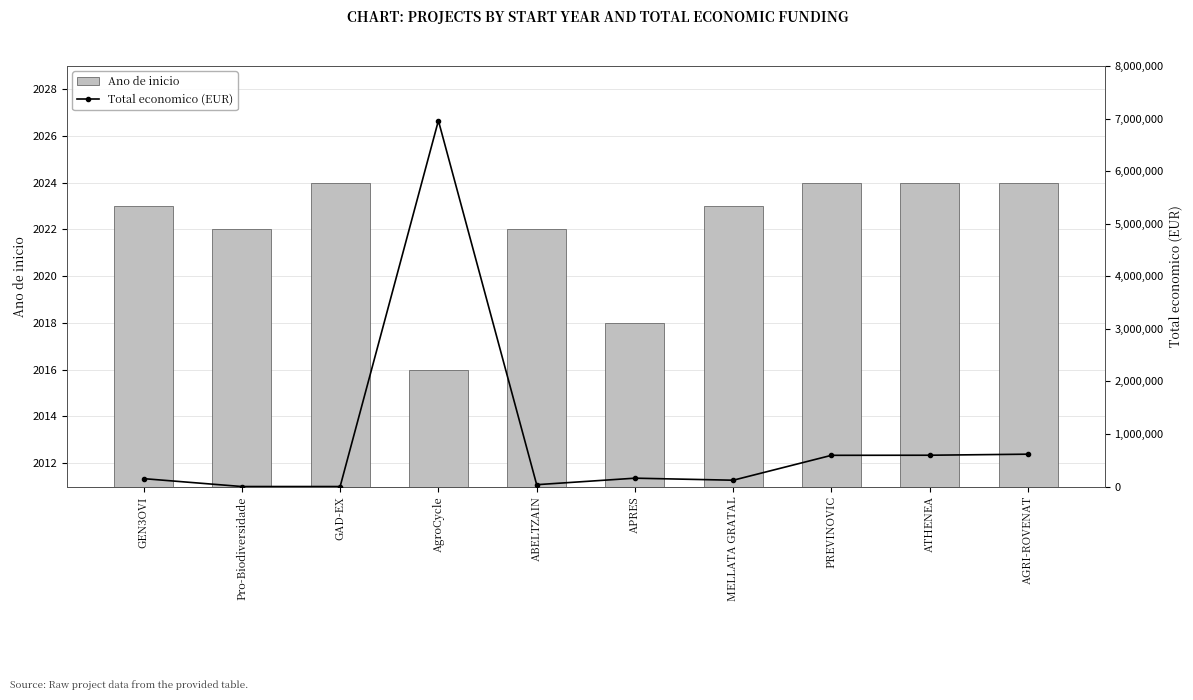

What is the difference between the Total economico (EUR) values at ATHENEA and GAD-EX?

595436